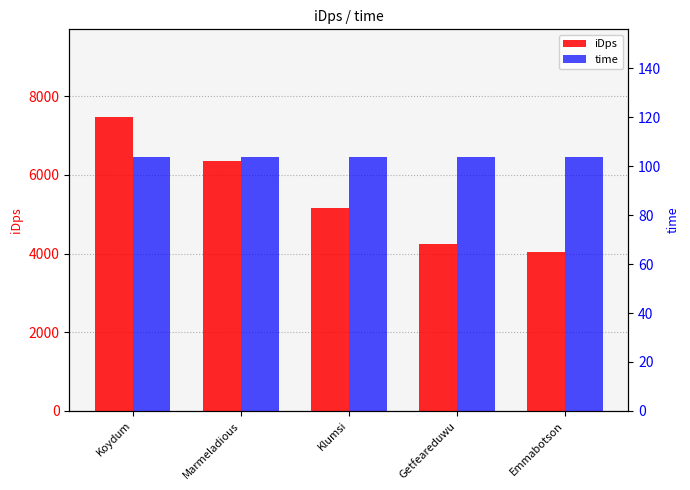

What is the spread (max minus min) of values at Emmabotson?

3933.7